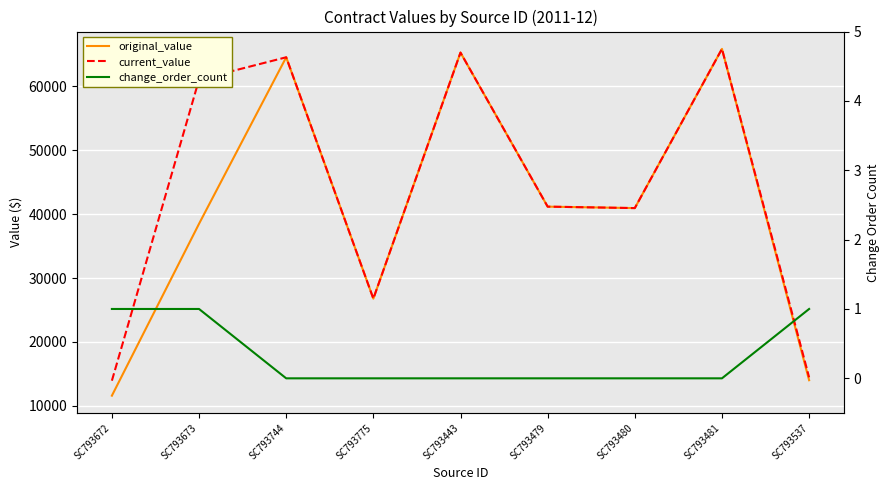

The change_order_count series shows 0.0 at SC793480. True or false?

True